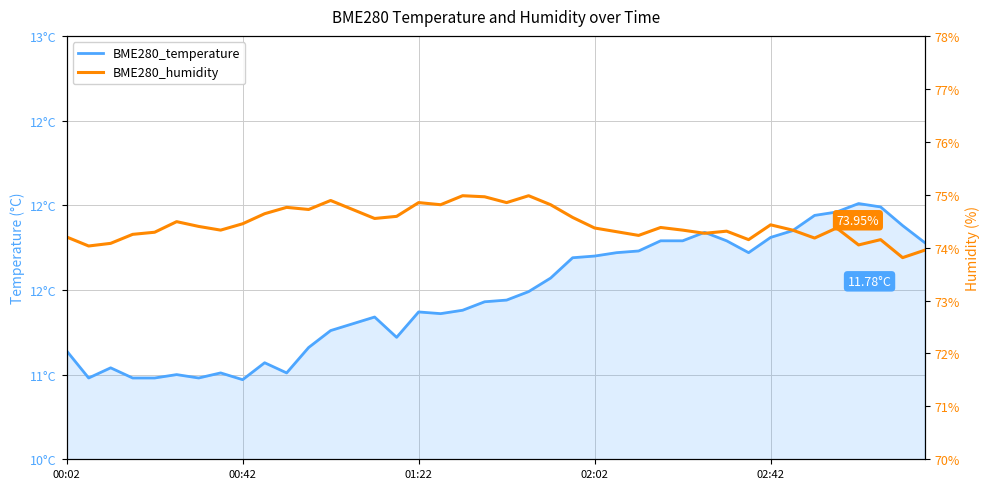

Between 9 and 02:02, which is larger?

9